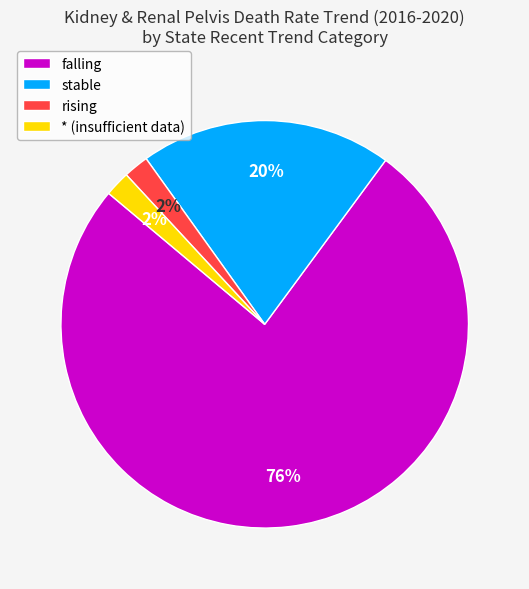

Does falling account for over 50% of the chart?

Yes